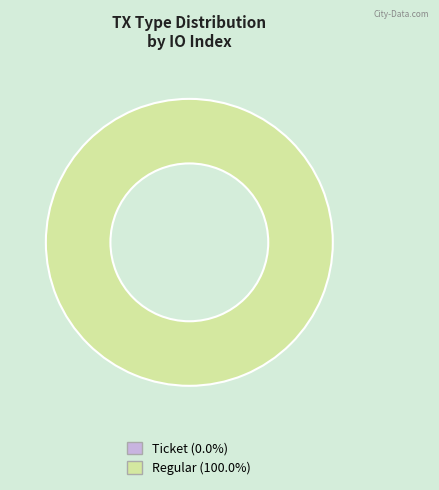

Which category has the biggest portion of the pie?

Regular (io_index=9)